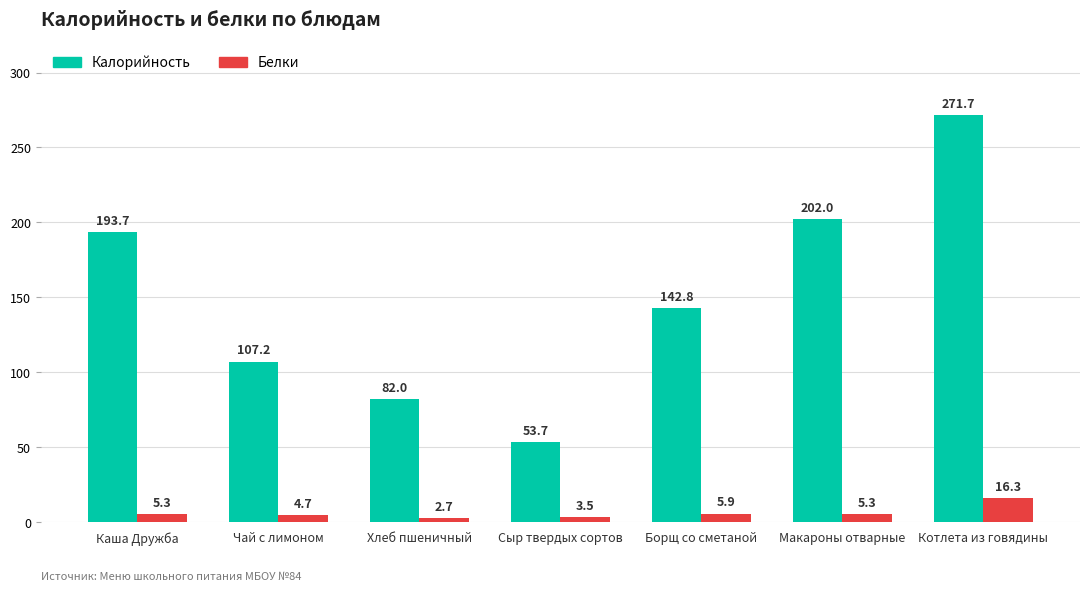

Reading left to right, list all the values displayed in this chart.

Калорийность: Каша Дружба=193.7	Чай с лимоном=107.2	Хлеб пшеничный=82.0	Сыр твердых сортов=53.7	Борщ со сметаной=142.8	Макароны отварные=202.0	Котлета из говядины=271.7
Белки: Каша Дружба=5.3	Чай с лимоном=4.7	Хлеб пшеничный=2.7	Сыр твердых сортов=3.5	Борщ со сметаной=5.9	Макароны отварные=5.3	Котлета из говядины=16.3